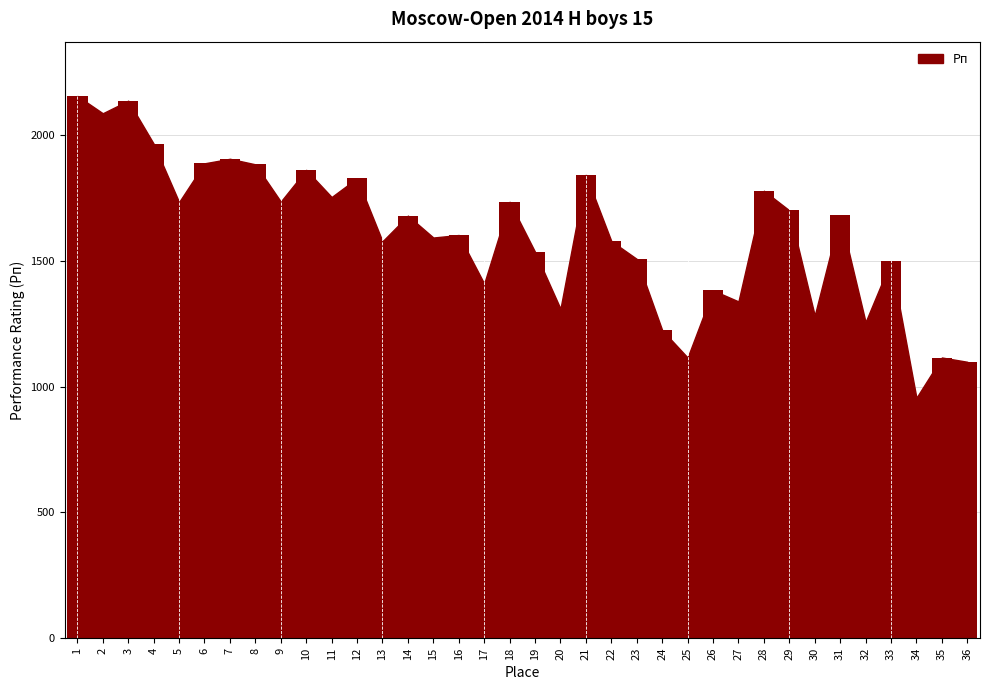

The value at 4 is 1966. True or false?

True